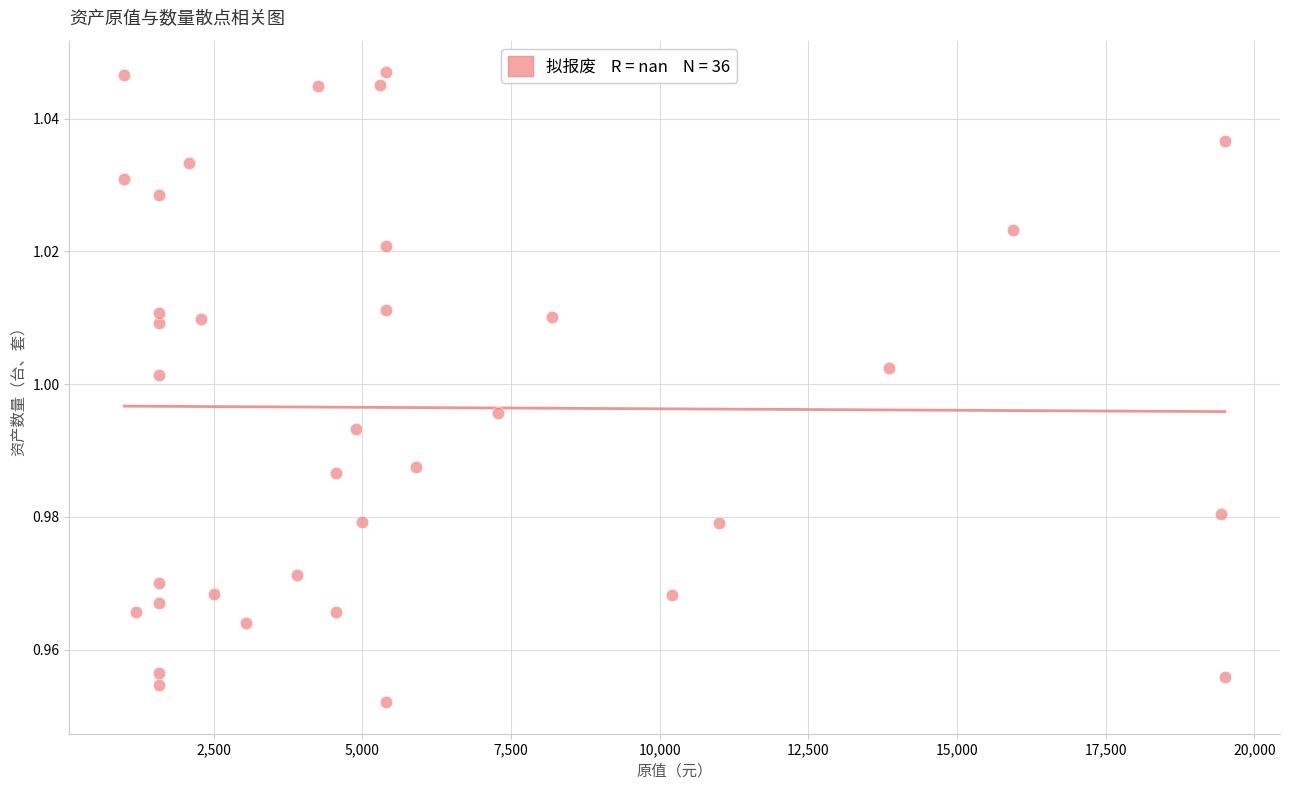

What is the range of X values (max minus min)?

18500.0